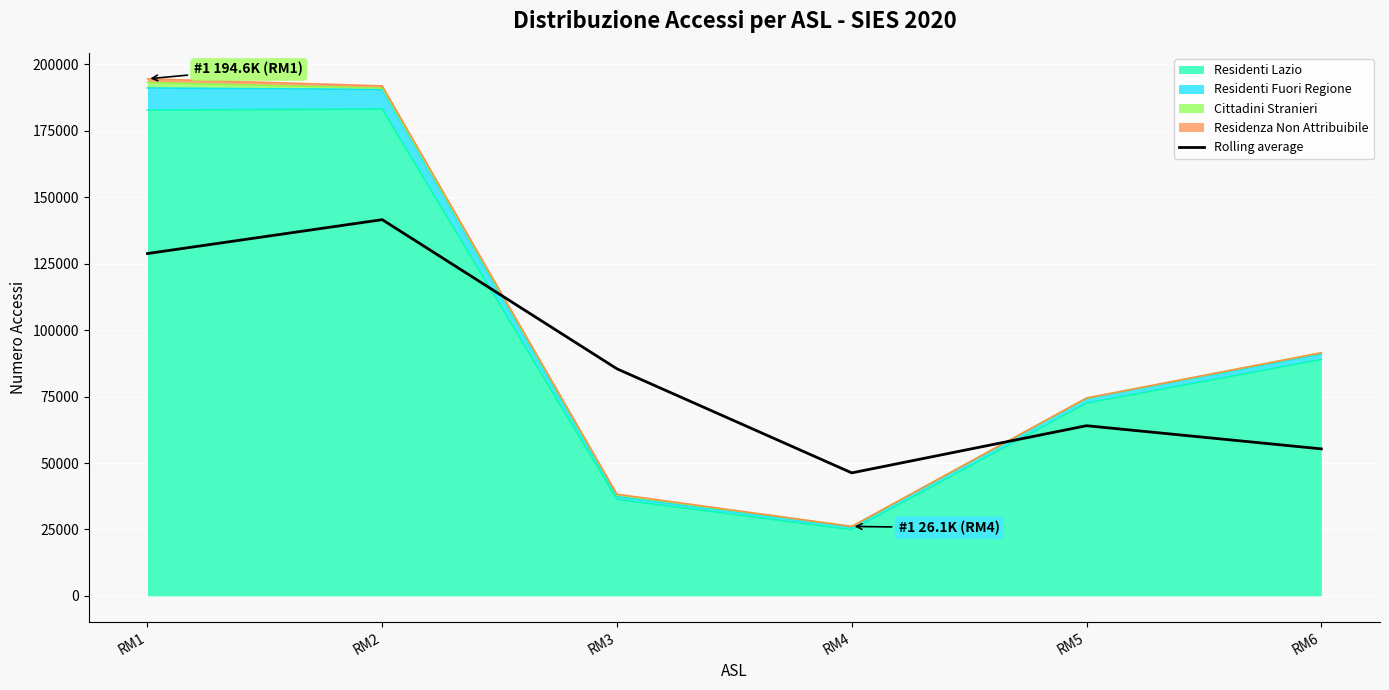

Approximately how many times larger is the value at RM2 compared to RM3?

1.7